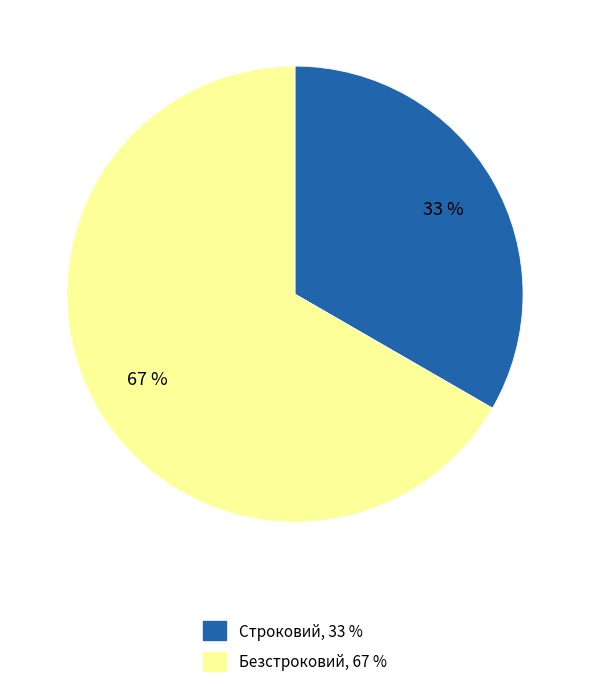

How many slices are in this pie chart?

2